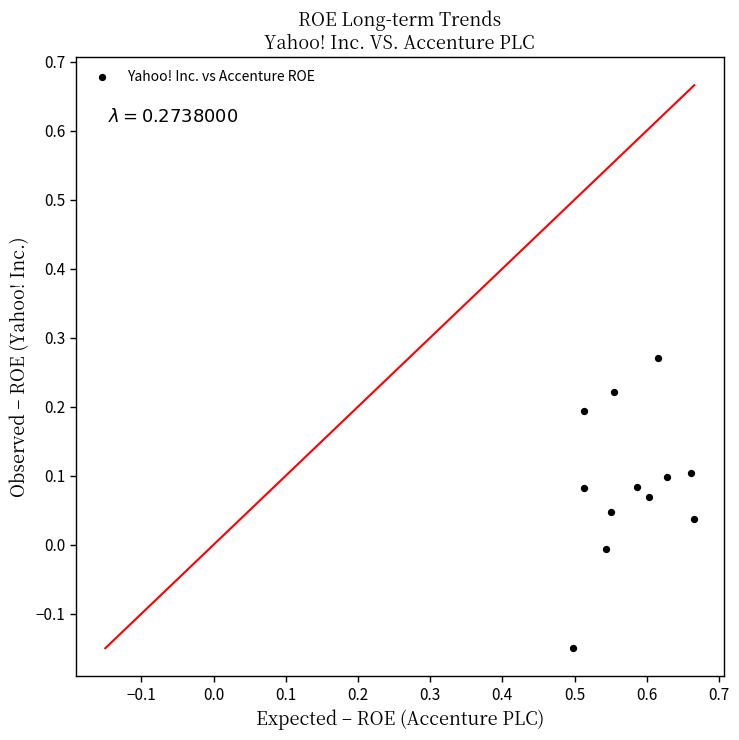

What is the average X value?

0.6